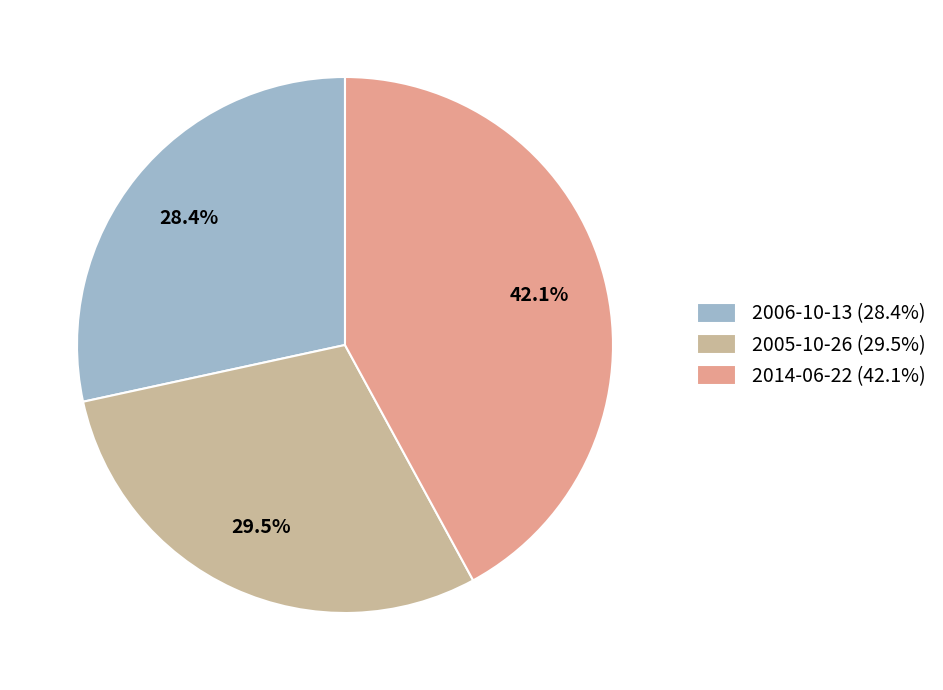

Count the number of slices in the pie.

3